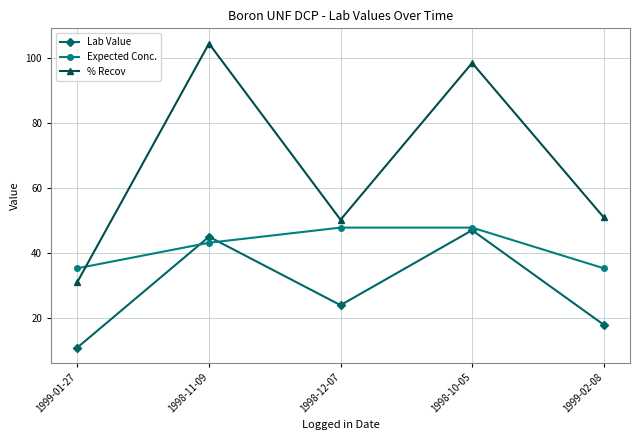

What is the highest value of the Lab Value series?

47.0